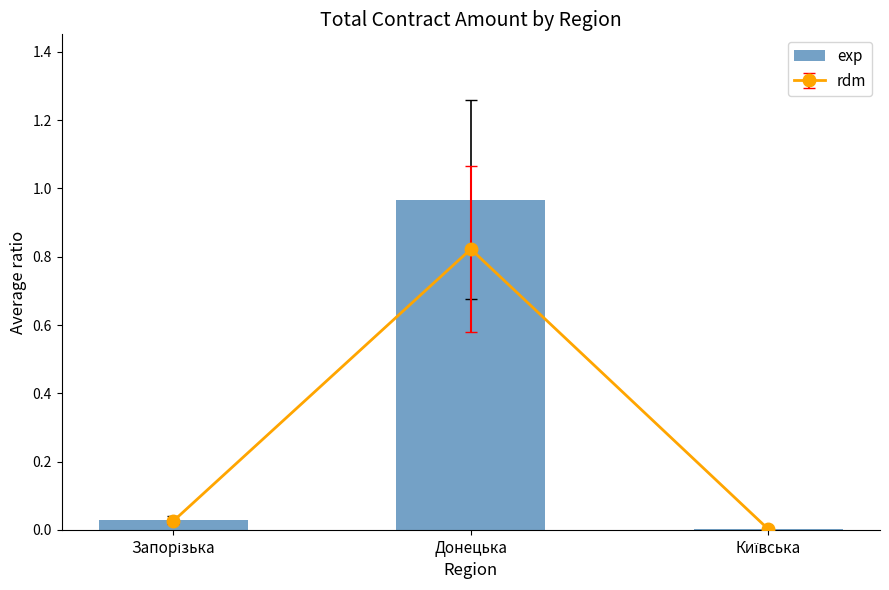

List the labels in order of value, smallest first.

Київська, Запорізька, Донецька